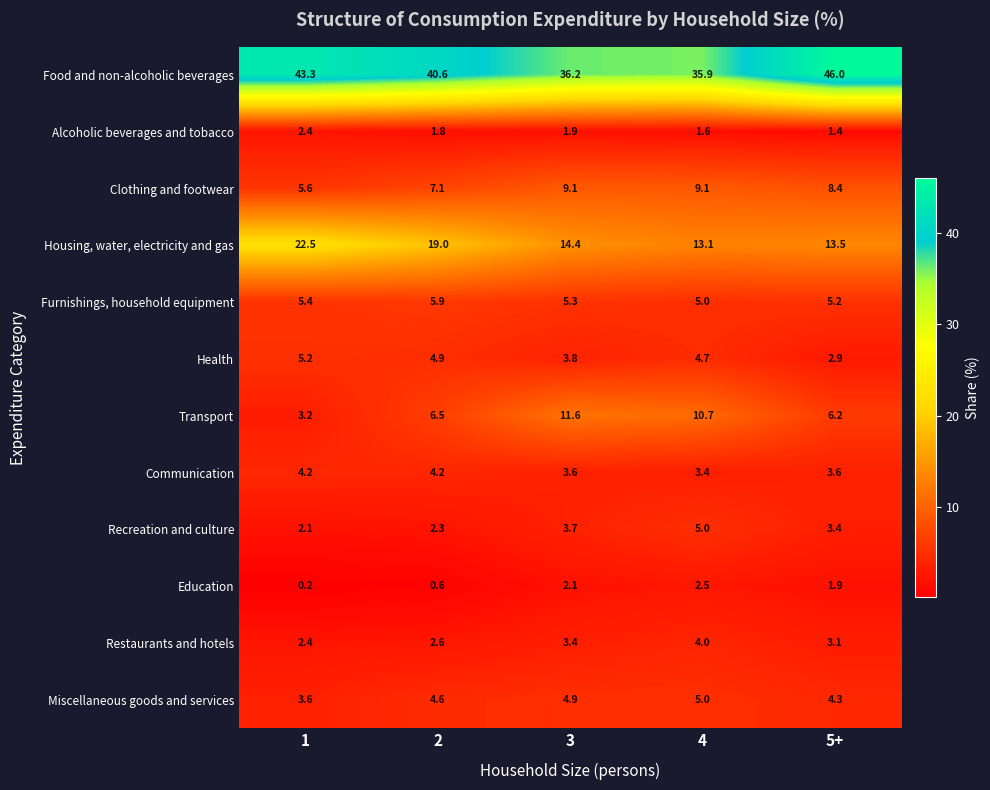

What is the total value across all series at 3?

100.0